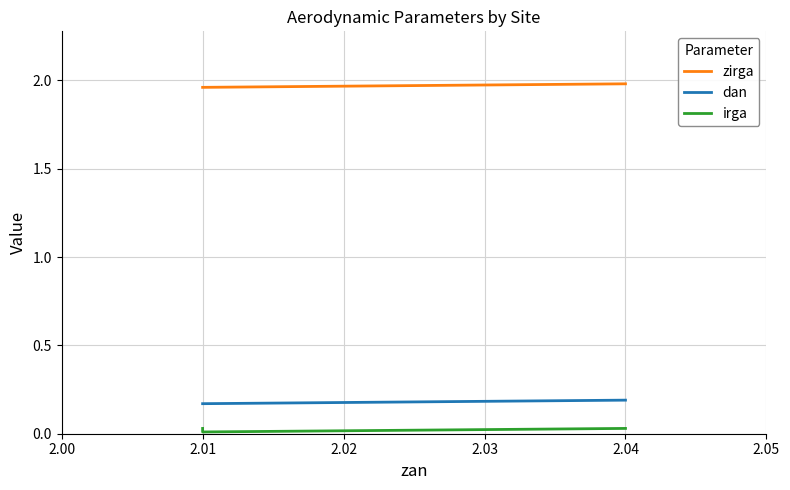

Between 2.01 and 2.02, which series saw the biggest shift?

irga